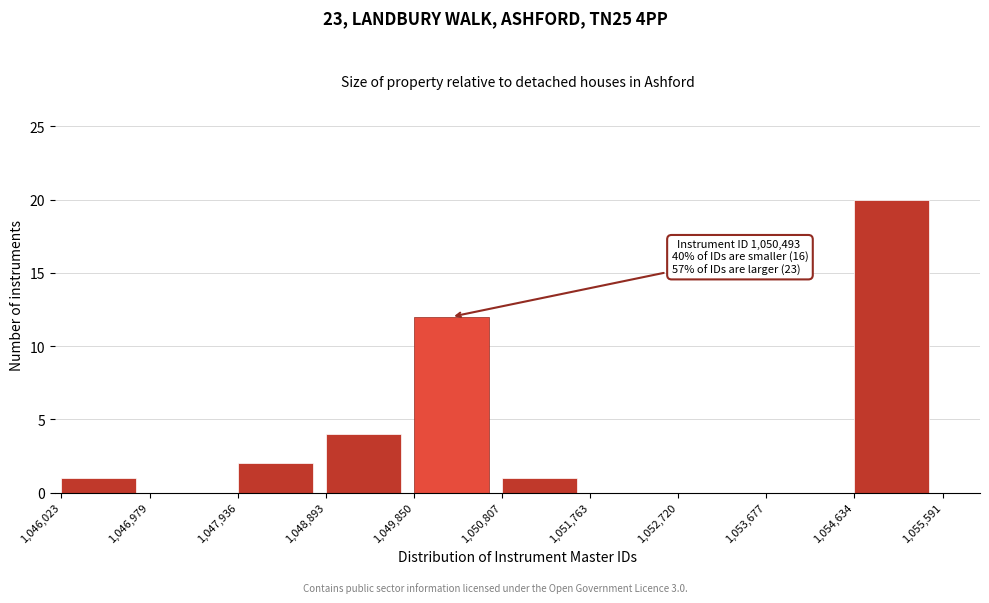

Reading left to right, transcribe all the data shown in this chart.

1,046,023=1	1,046,979=0	1,047,936=2	1,048,893=4	1,049,850=12	1,050,807=1	1,051,763=0	1,052,720=0	1,053,677=0	1,054,634=20